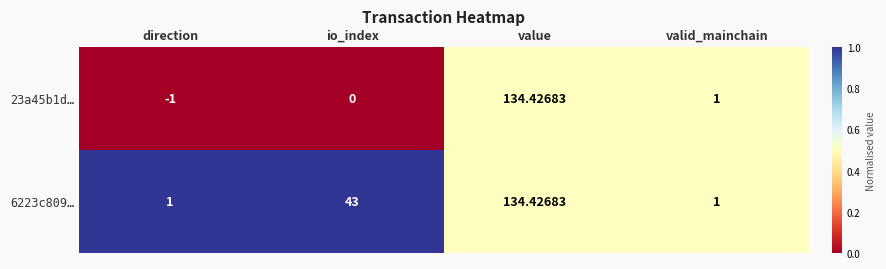

What is the maximum value shown in the chart?

134.4